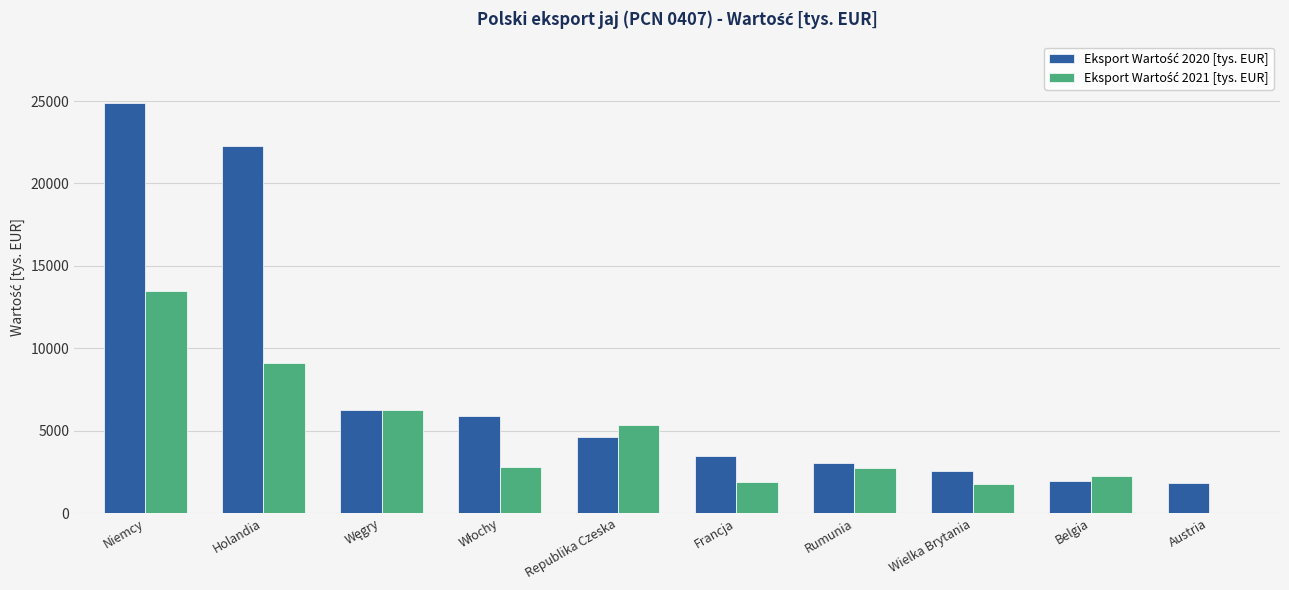

What is the greatest value displayed?

24879.0